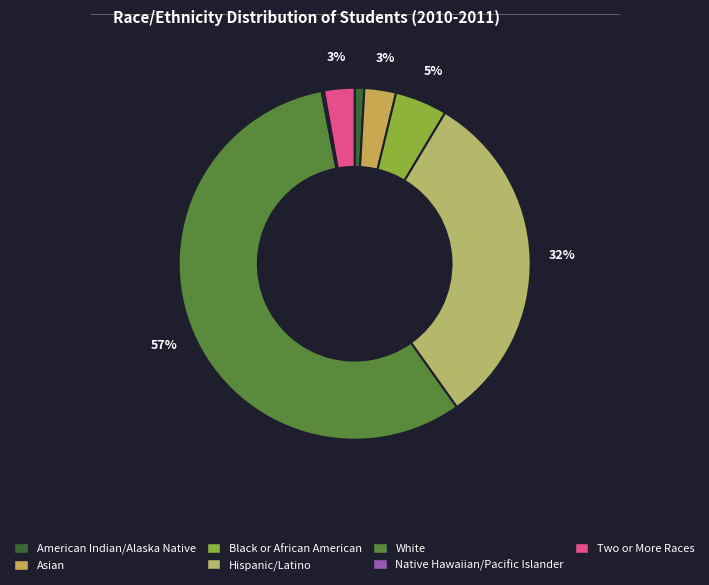

Rank the categories by value from lowest to highest.

Native Hawaiian or Other Pacific Islander, American Indian or Alaska Native, Two or More Races, Asian, Black or African American, Hispanic/Latino, White